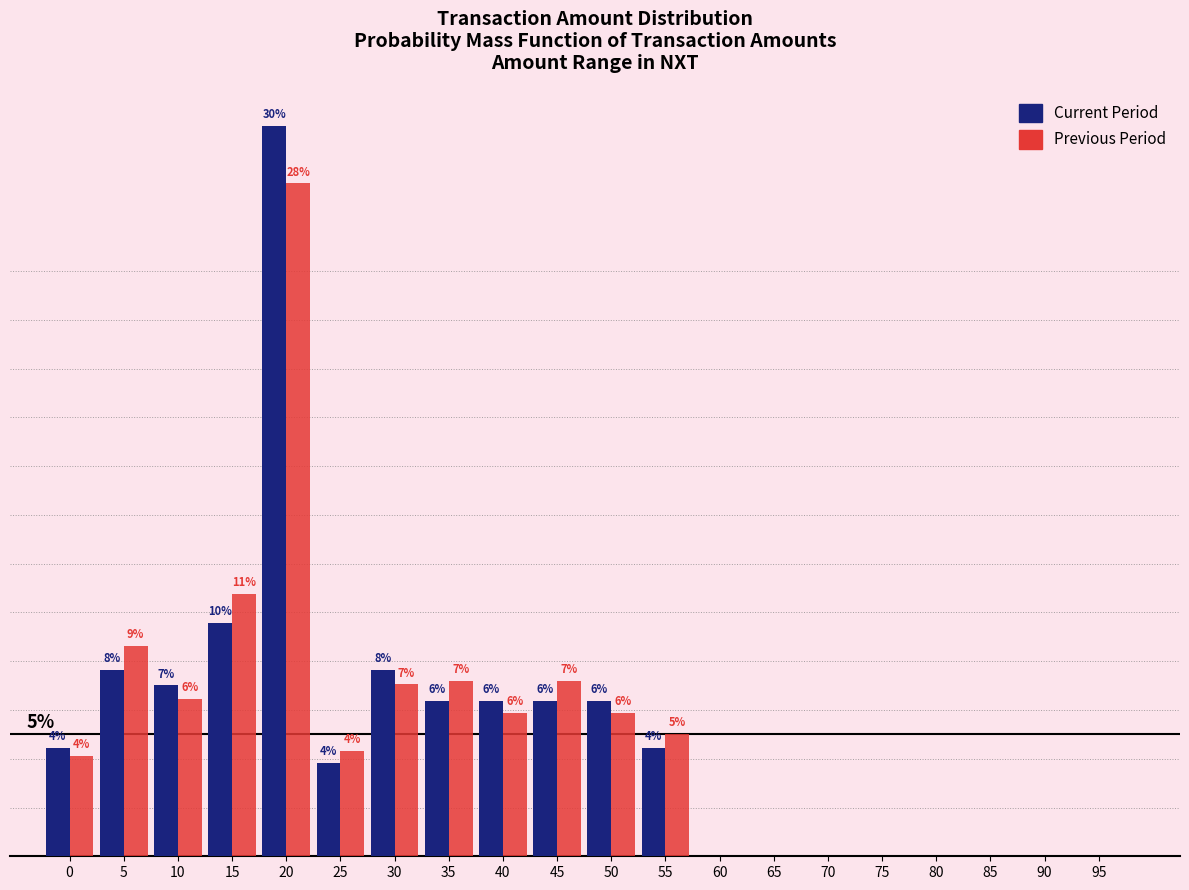

Are the bars grouped side by side (vs. stacked)?

Yes